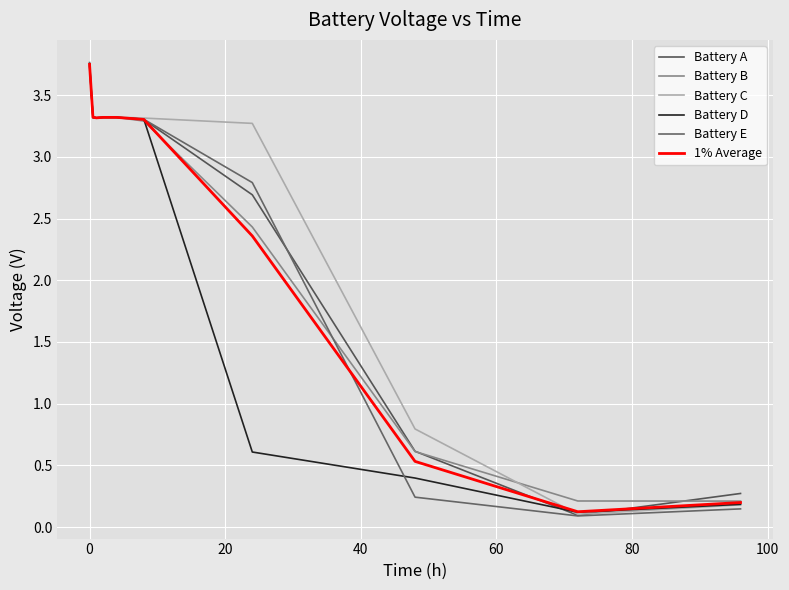

What is the greatest value displayed?

3.8